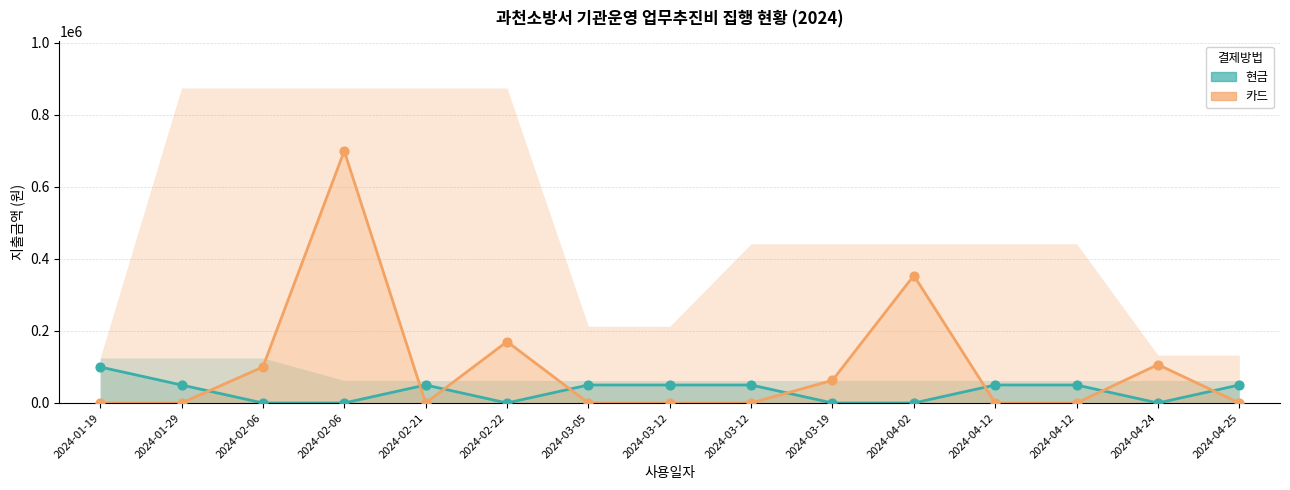

At how many categories does at least one series exceed 227714?

2